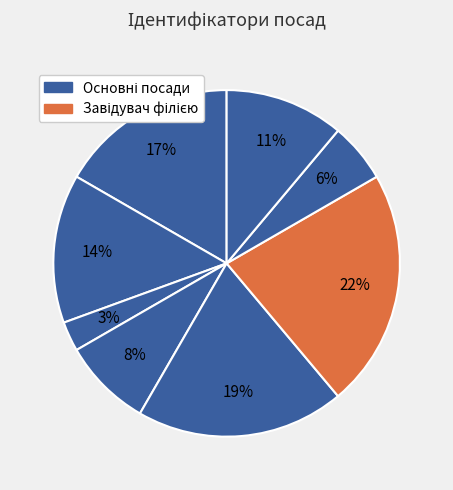

How many segments does this pie chart have?

8